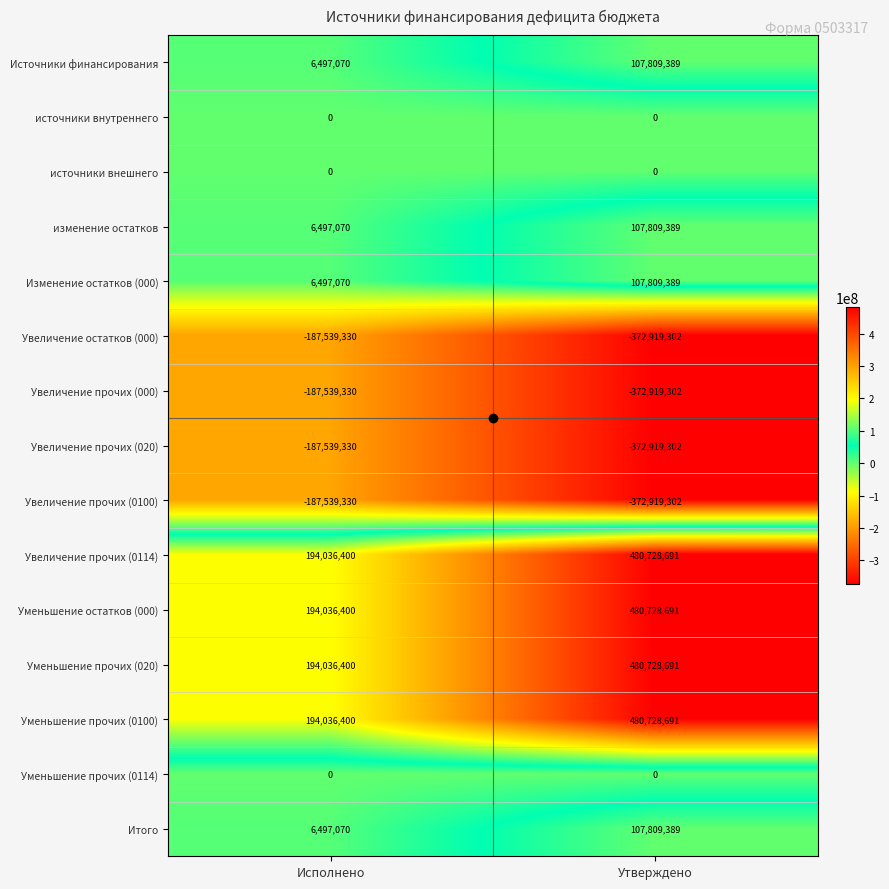

Where is Увеличение прочих (020) nearest to the value -280229316?

Исполнено